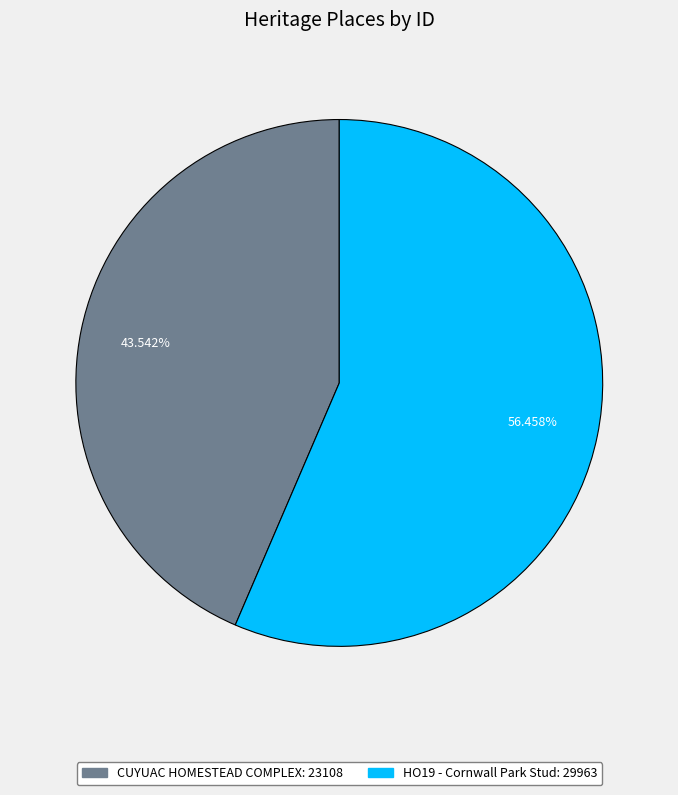

What is the largest slice in the pie chart?

HO19 - Cornwall Park Stud